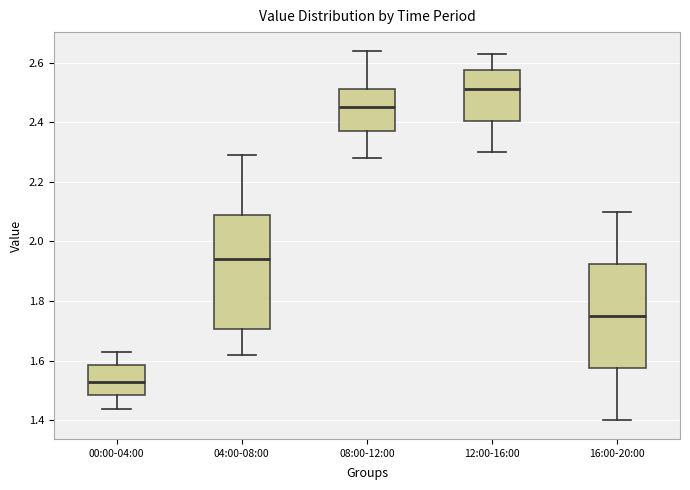

Where does the upper whisker of the box for 08:00-12:00 end on the y-axis? The values are not printed on the chart, so give them approximately, as read against the axis.

2.64